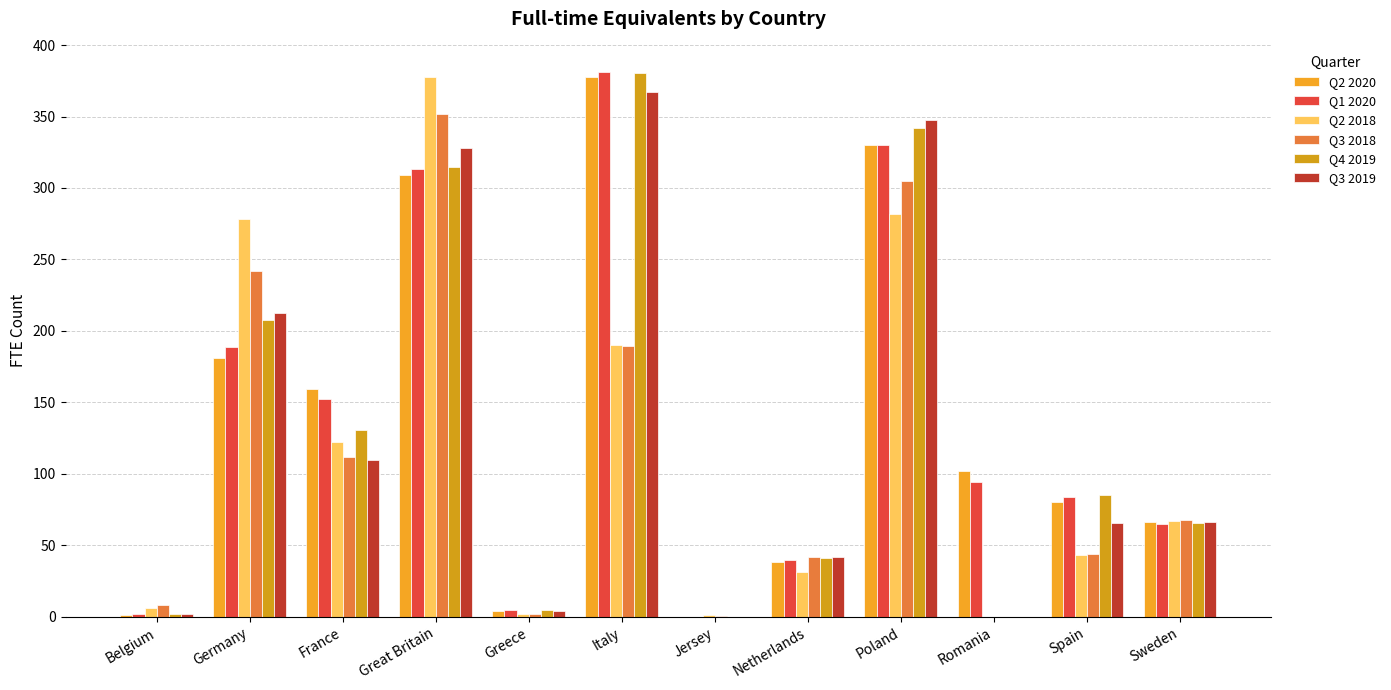

How many series are shown in this chart?

6